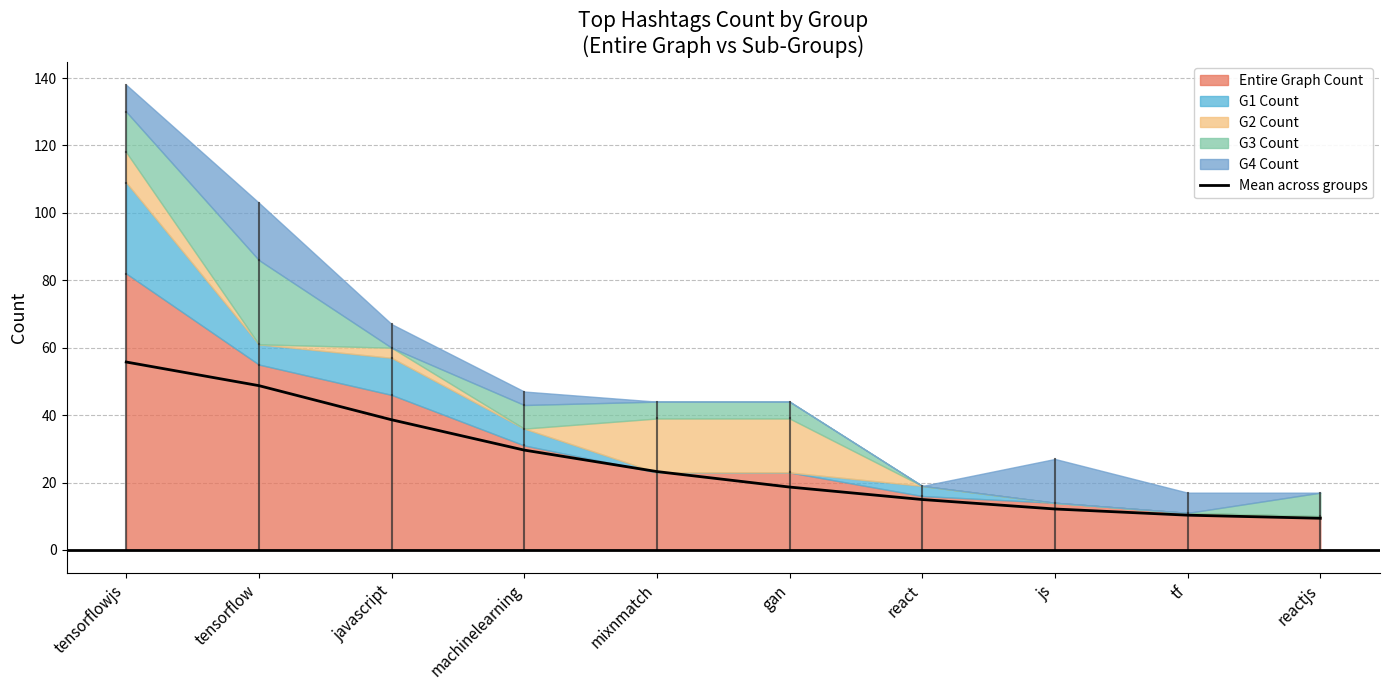

What is the difference between the maximum and minimum values?

46.4